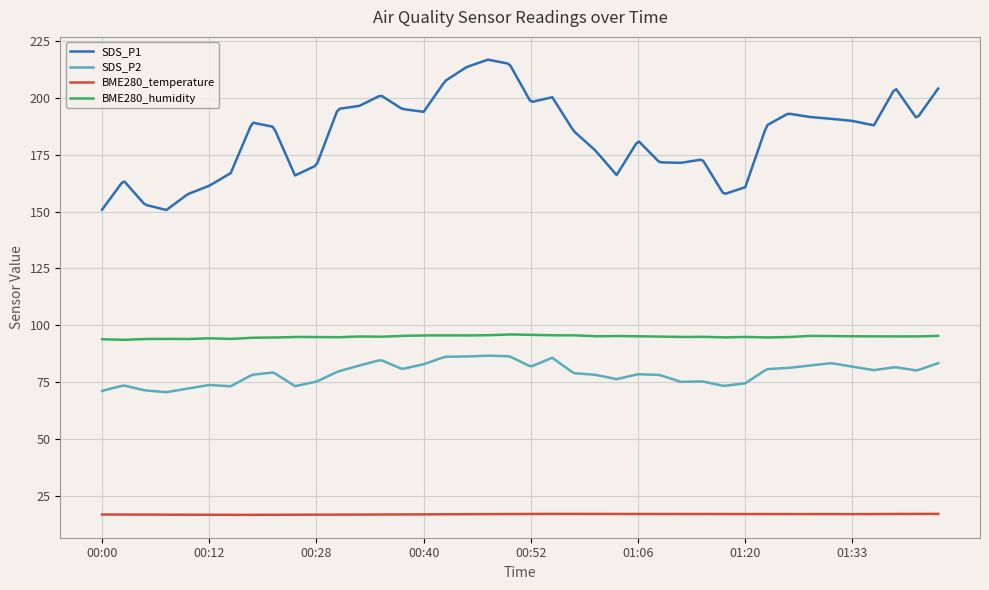

Which series has the largest total across all categories?

SDS_P1